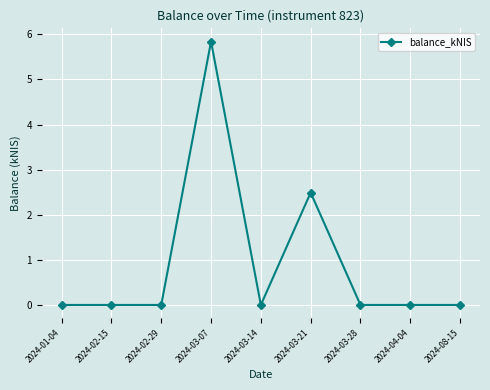

Which has a higher value, 2024-03-21 or 2024-04-04?

2024-03-21